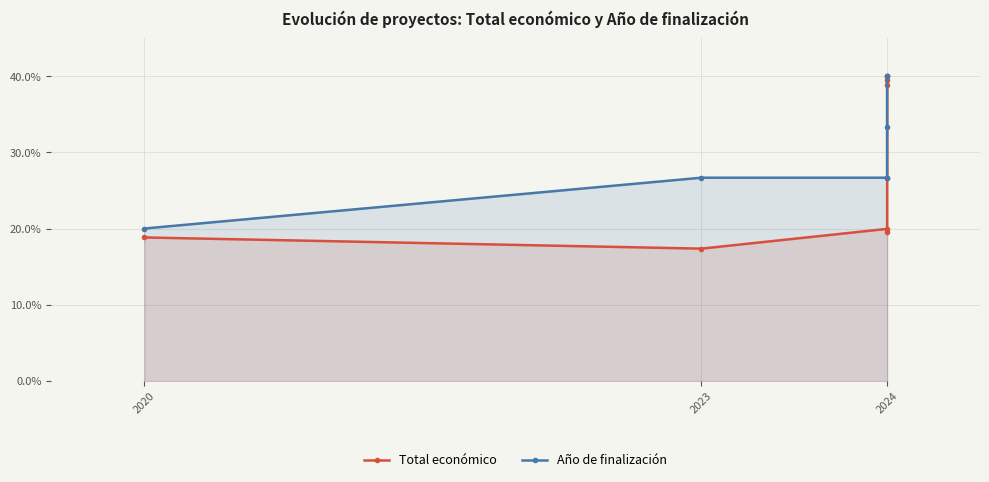

True or false: Año de finalización has more than 1 interior local peaks.

False